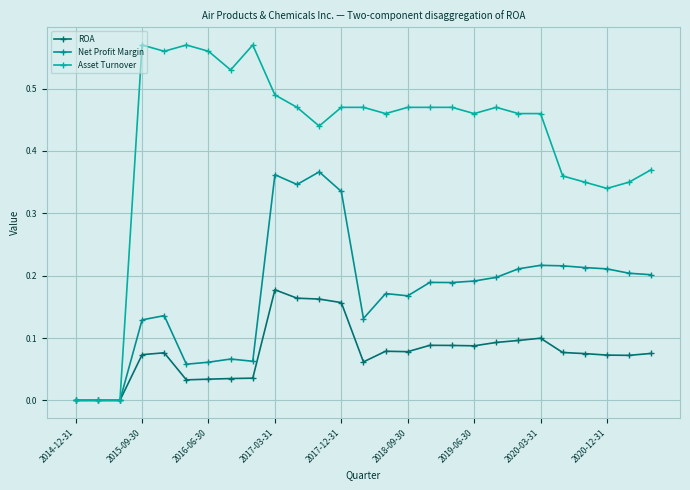

Count the number of categories in the chart.

27